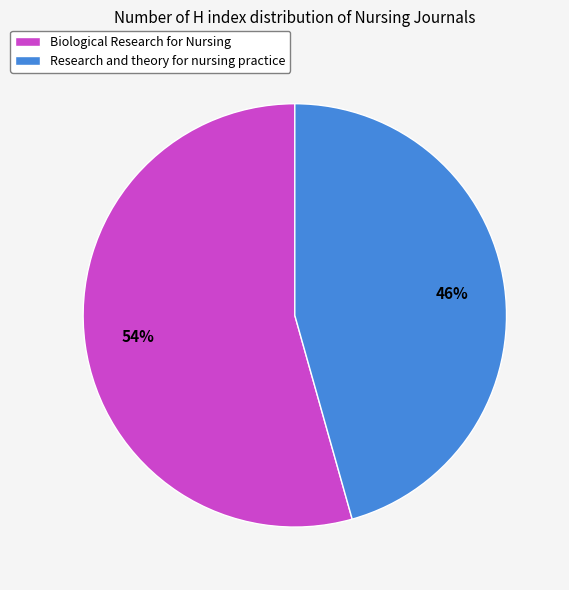

True or false: Biological Research for Nursing accounts for 61% of the total.

False